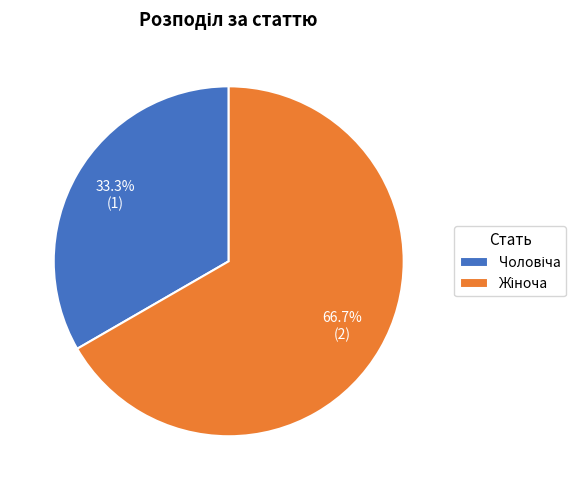

Is there a majority slice in this chart?

Yes